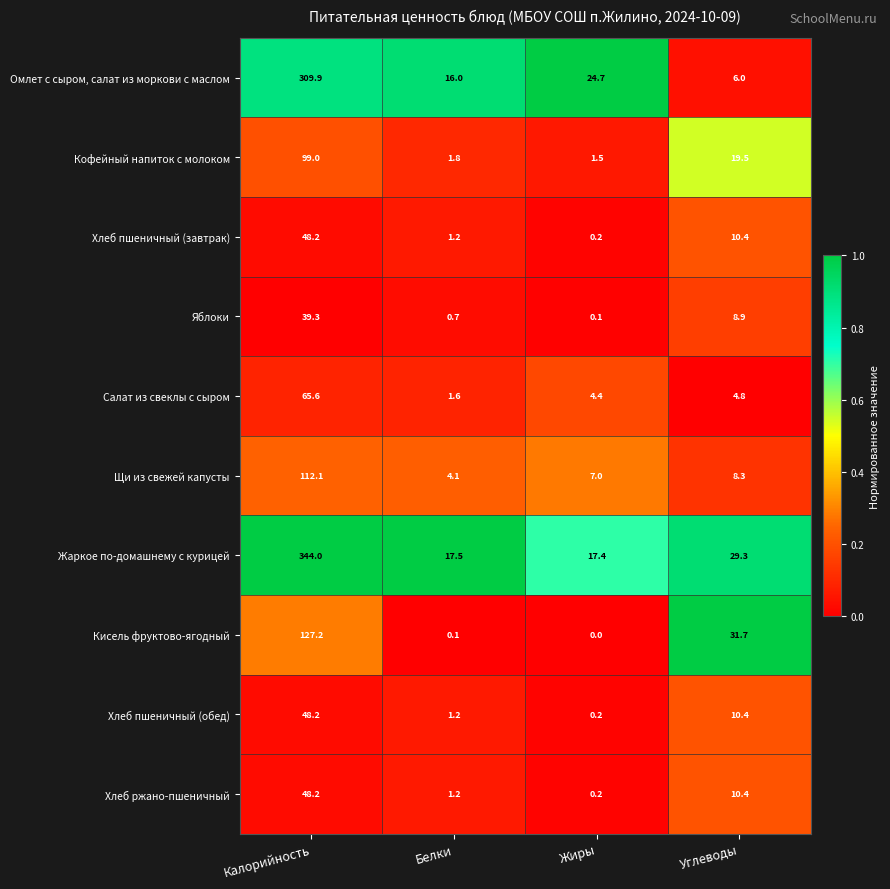

What is the sum of the Омлет с сыром, салат из моркови с маслом values at Жиры and Калорийность?

334.6